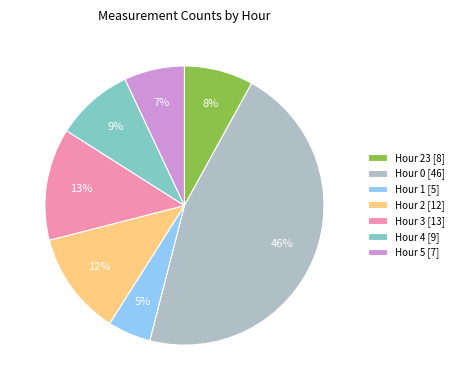

To the nearest percent, what is the difference between the largest and smallest slice percentages?

41%